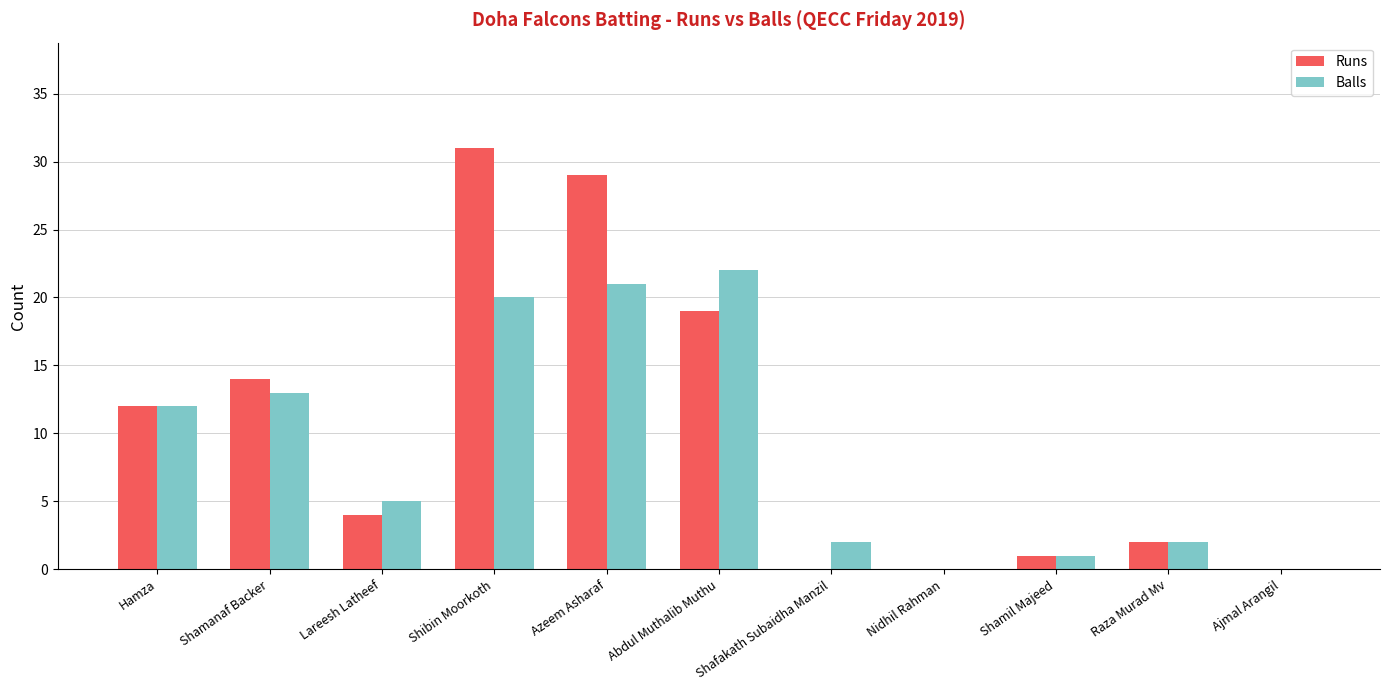

The value of Runs at Shamanaf Backer is 9. True or false?

False